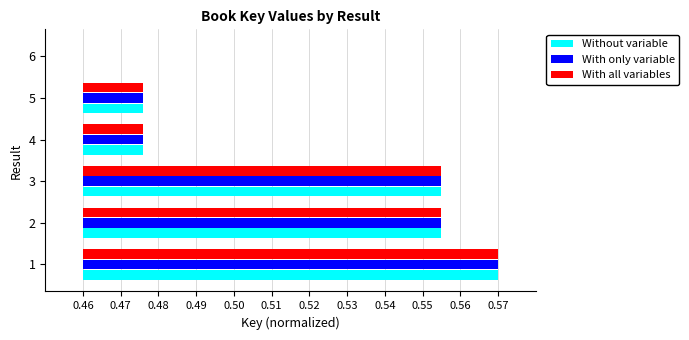

What are all the series names shown in the legend?

Without variable, With only variable, With all variables